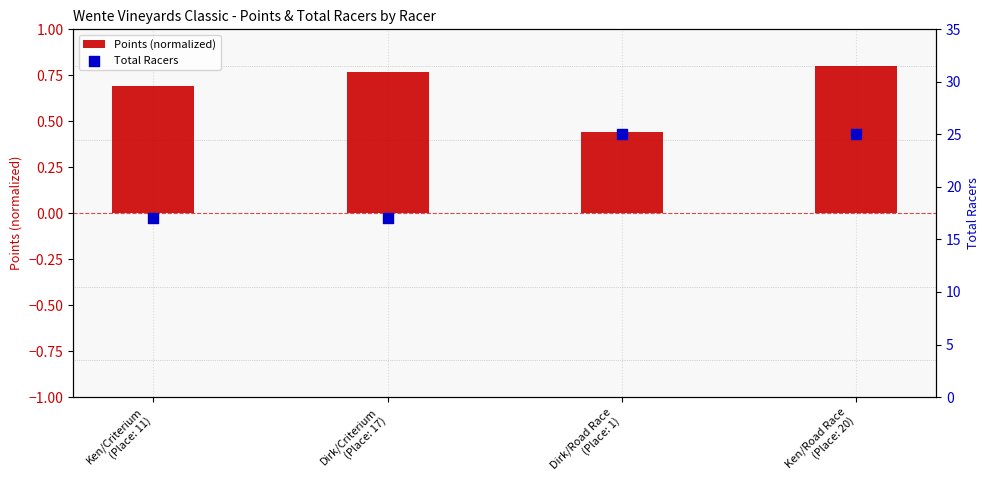

What are all the series names shown in the legend?

Points (normalized), Total Racers